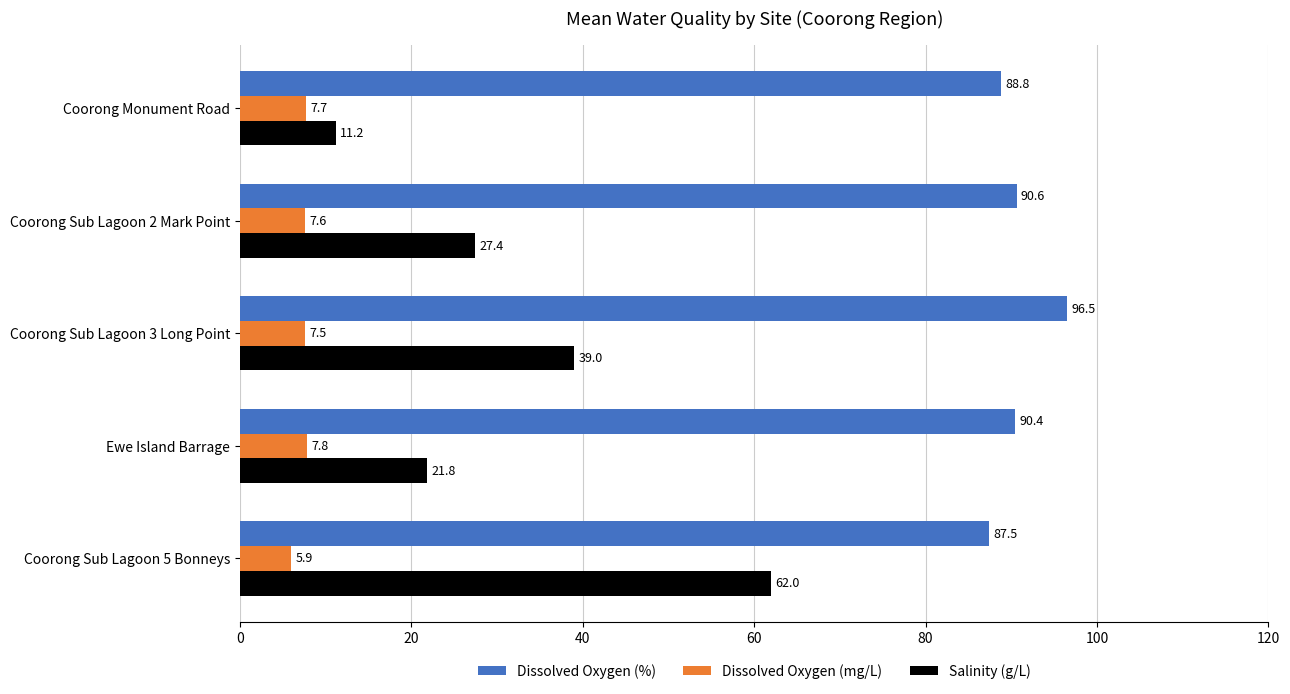

The Dissolved Oxygen (%) series shows 136.7 at Coorong Sub Lagoon 2 Mark Point. True or false?

False